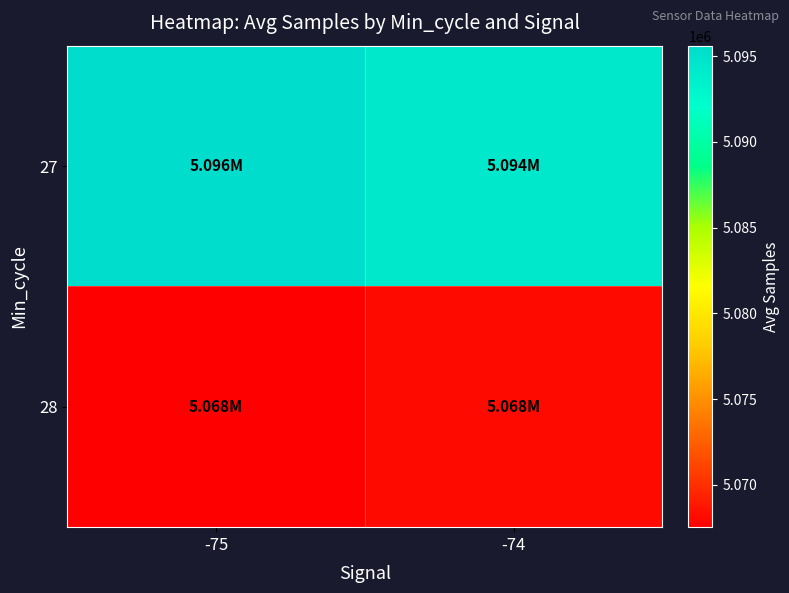

Count the number of categories in the chart.

2